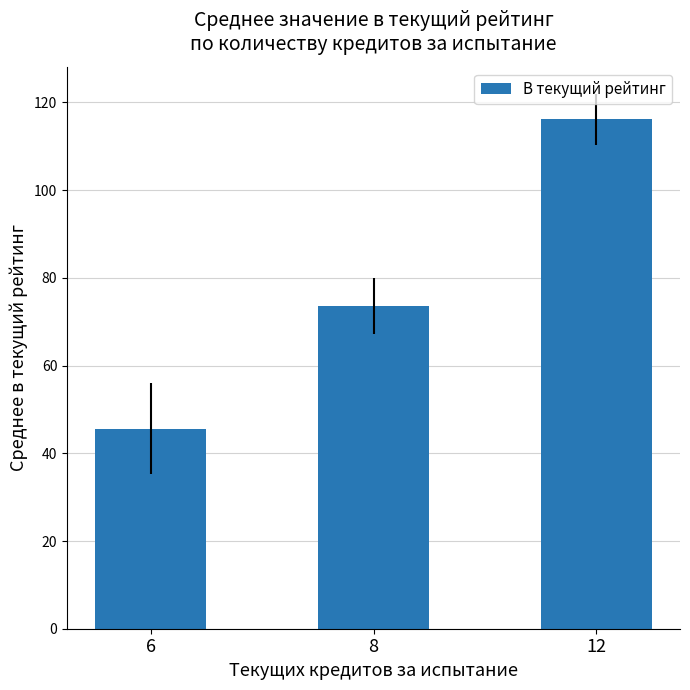

Does the chart contain any negative values?

No